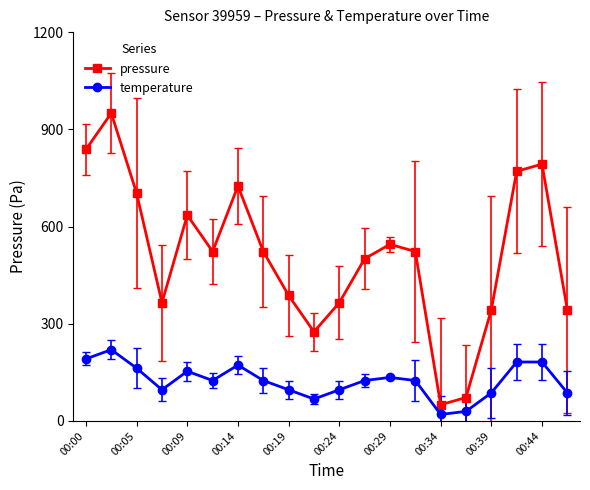

What is the greatest value displayed?

950.0